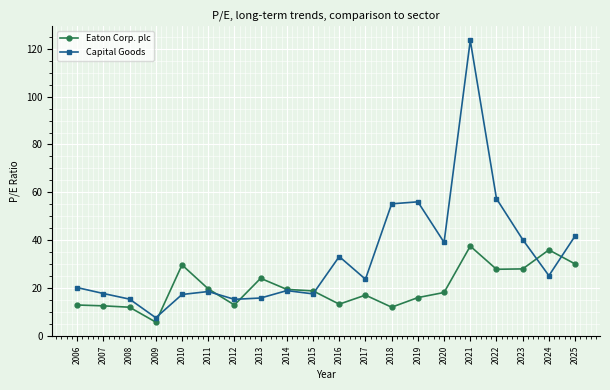

Where do Eaton Corp. plc and Capital Goods first cross each other?

2009 and 2010